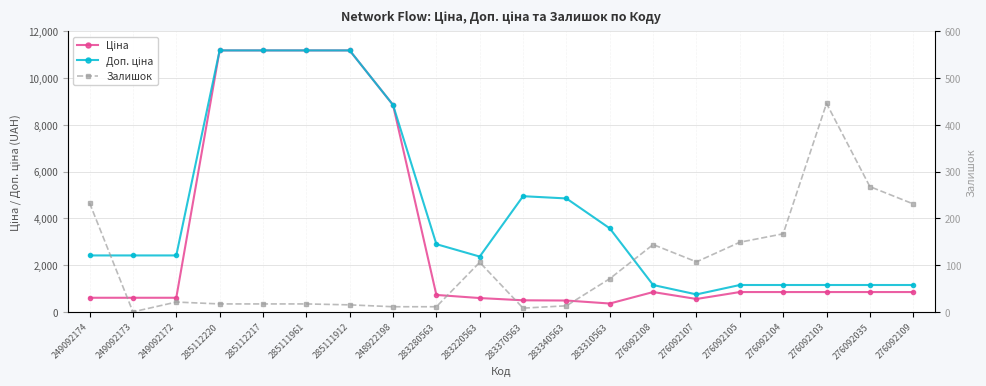

True or false: Ціна has a value of 603.7 at 249092174.

True